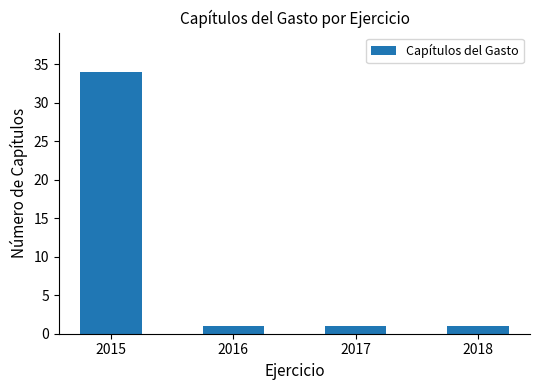

Reading left to right, what are all the values shown in this chart?

2015=34	2016=1	2017=1	2018=1